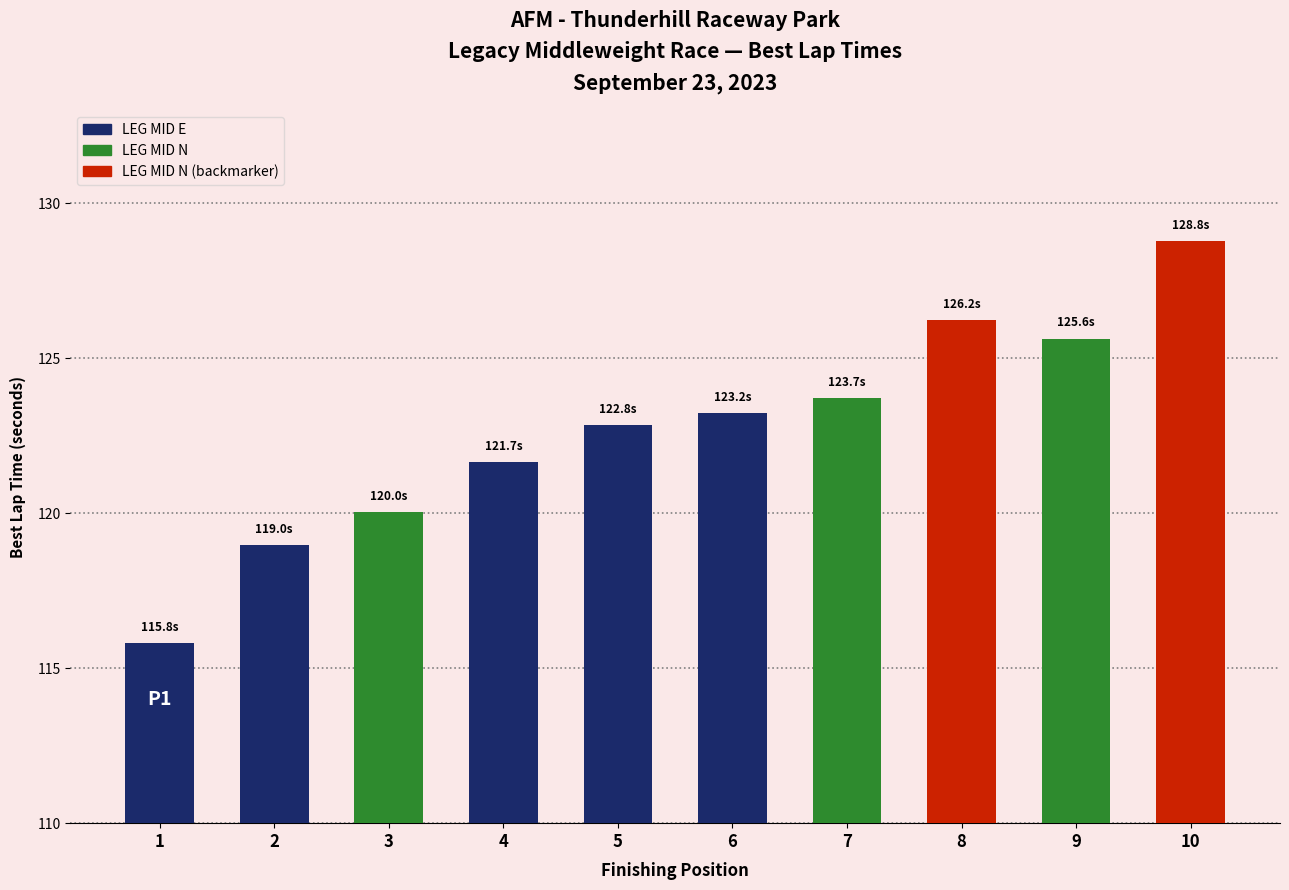

Reading left to right, list all the values displayed in this chart.

115.8	119.0	120.0	121.7	122.8	123.2	123.7	126.2	125.6	128.8